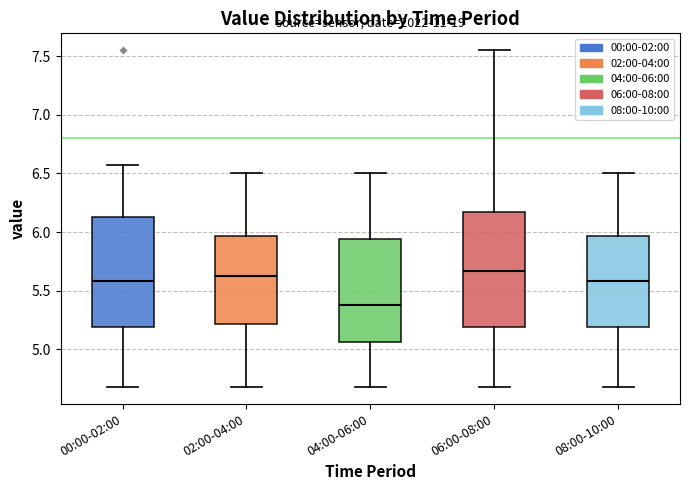

Where does the median line of the box for 00:00-02:00 sit on the y-axis? The values are not printed on the chart, so give them approximately, as read against the axis.

5.60